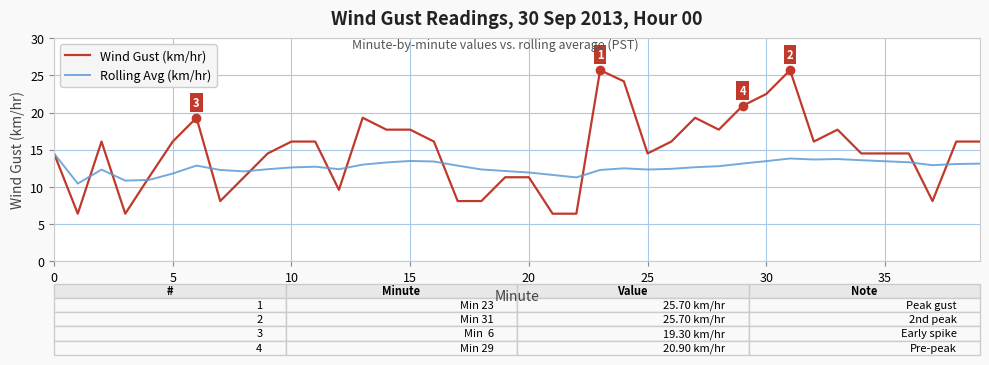

Which series has the widest spread of values?

Wind Gust (km/hr)